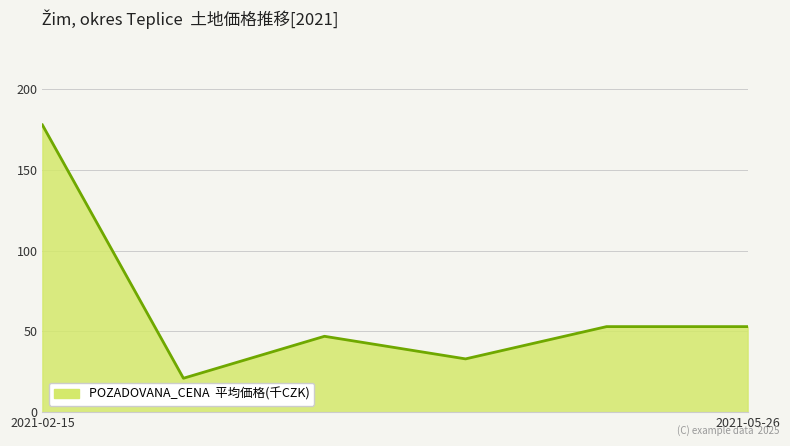

What is the smallest value displayed?

21